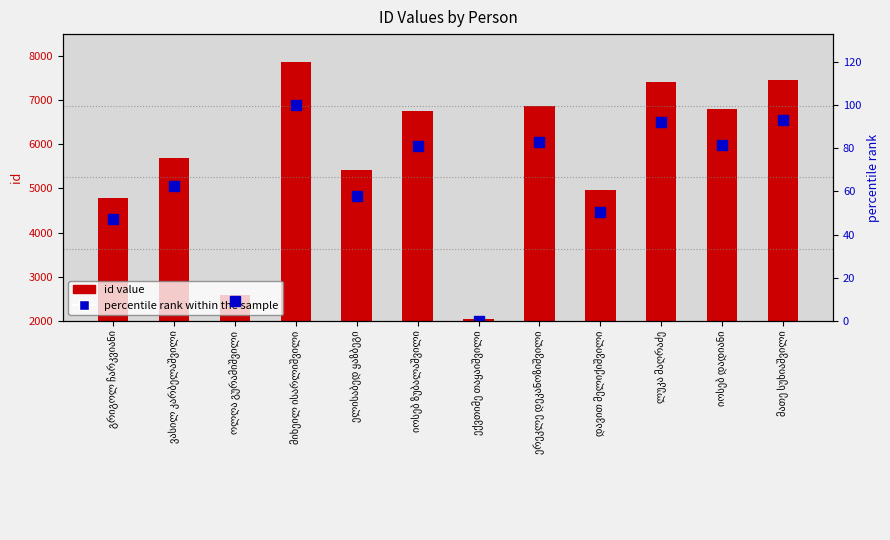

What is the difference between the maximum and minimum values in the percentile rank within the sample series?

100.0